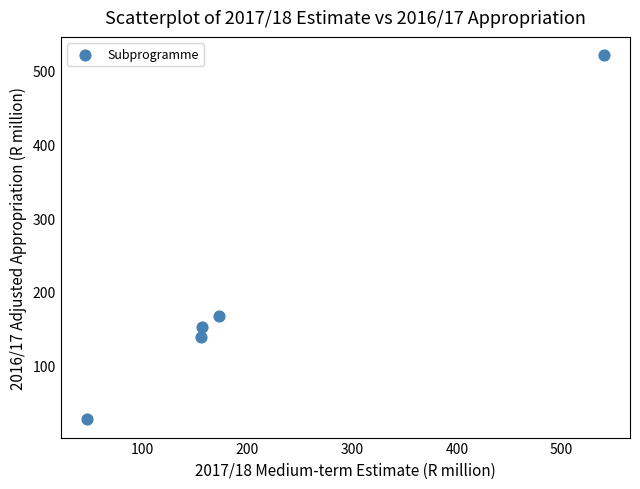

What Y value in the scatter plot is closest to 274?

166.9